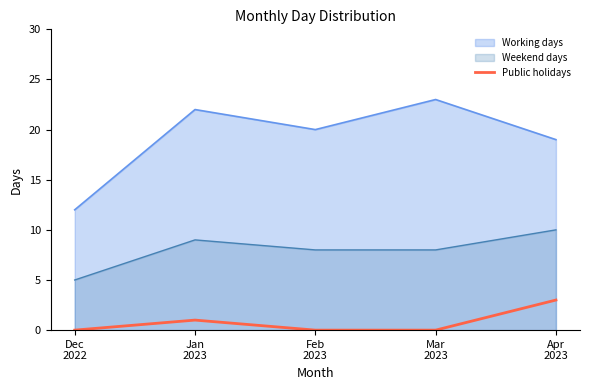

What is the label of the 4th point from the right?

Jan
2023